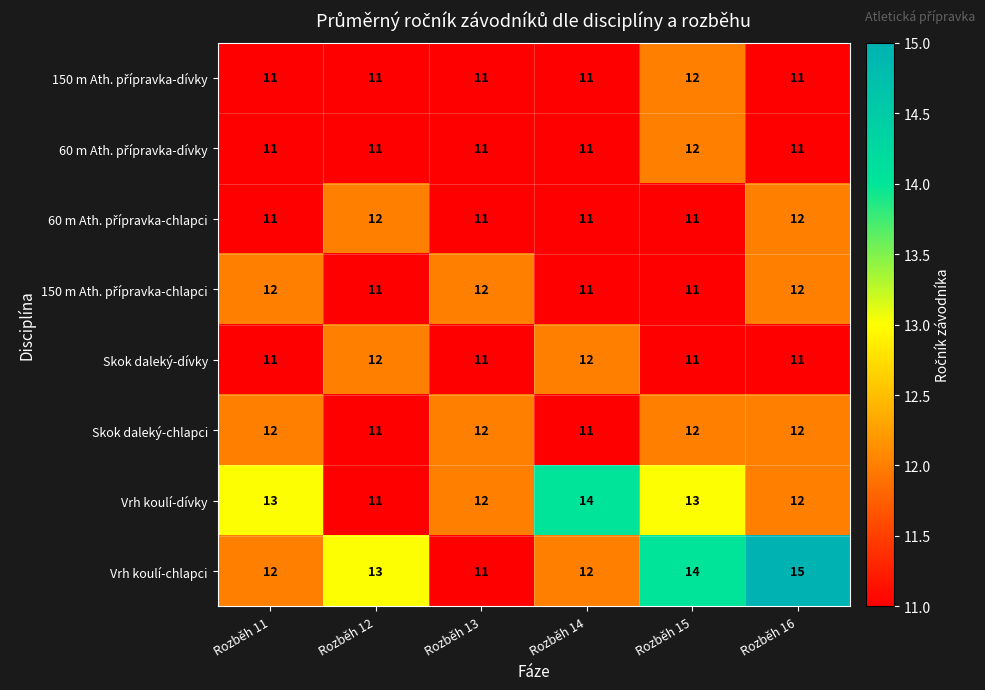

How many Vrh koulí-dívky values are between 12 and 13?

4